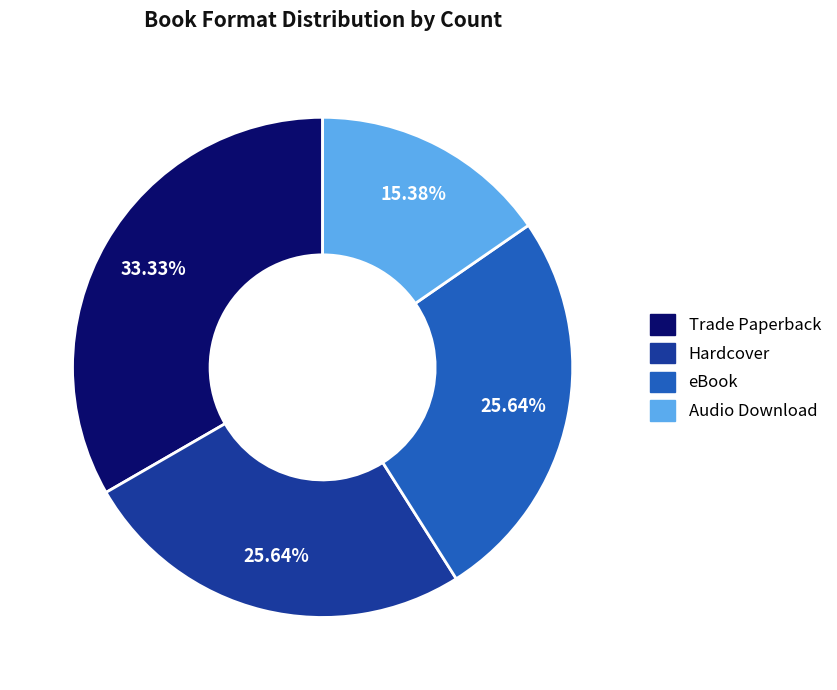

What percentage do Audio Download and Trade Paperback together represent?

48.7%